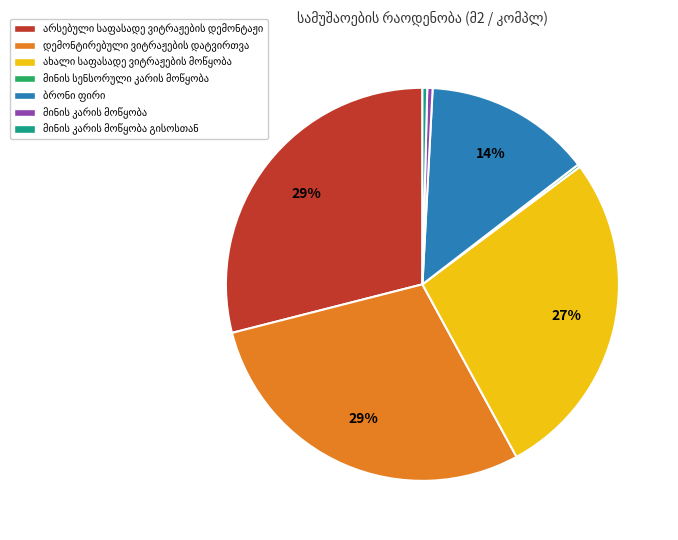

To the nearest percent, what is the average slice percentage?

14%